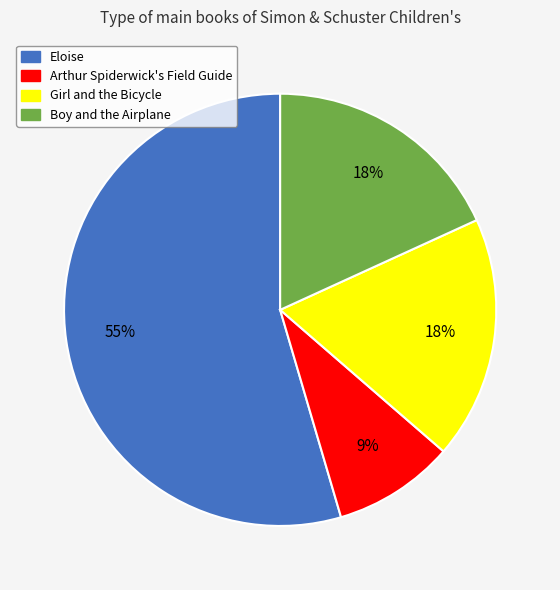

Is there any slice that represents more than half of the pie?

Yes